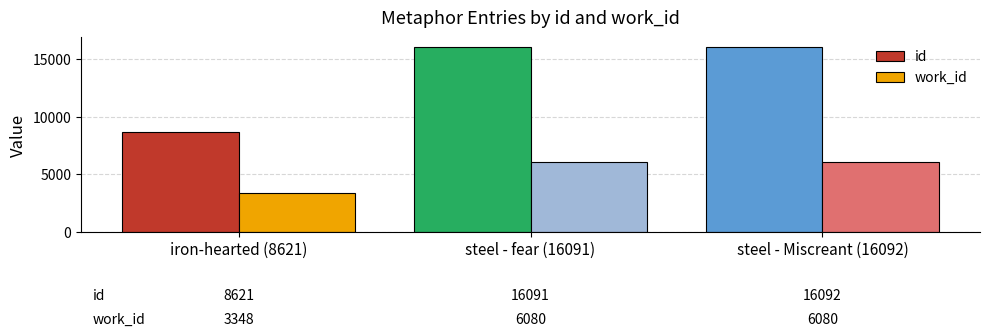

Which series has the widest spread of values?

id